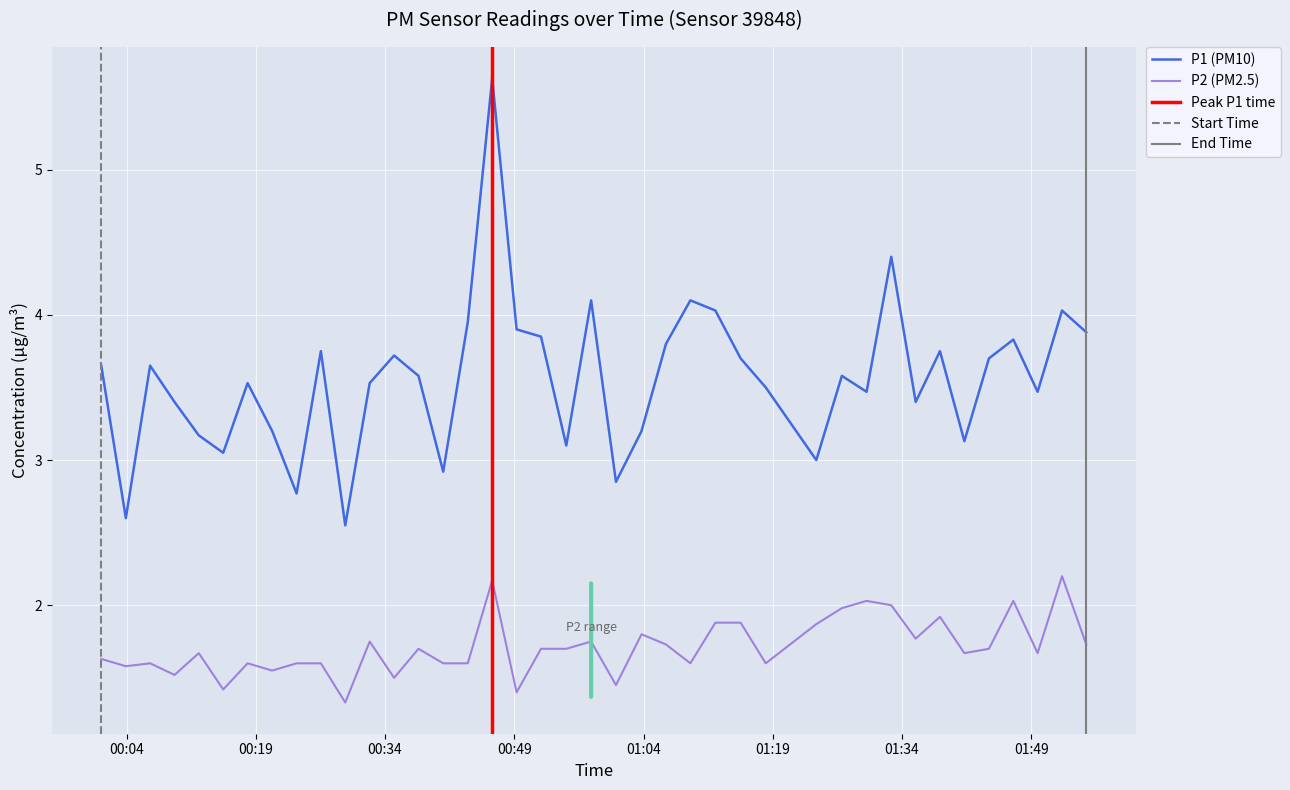

List the series in order of their overall mean, highest first.

P1, P2